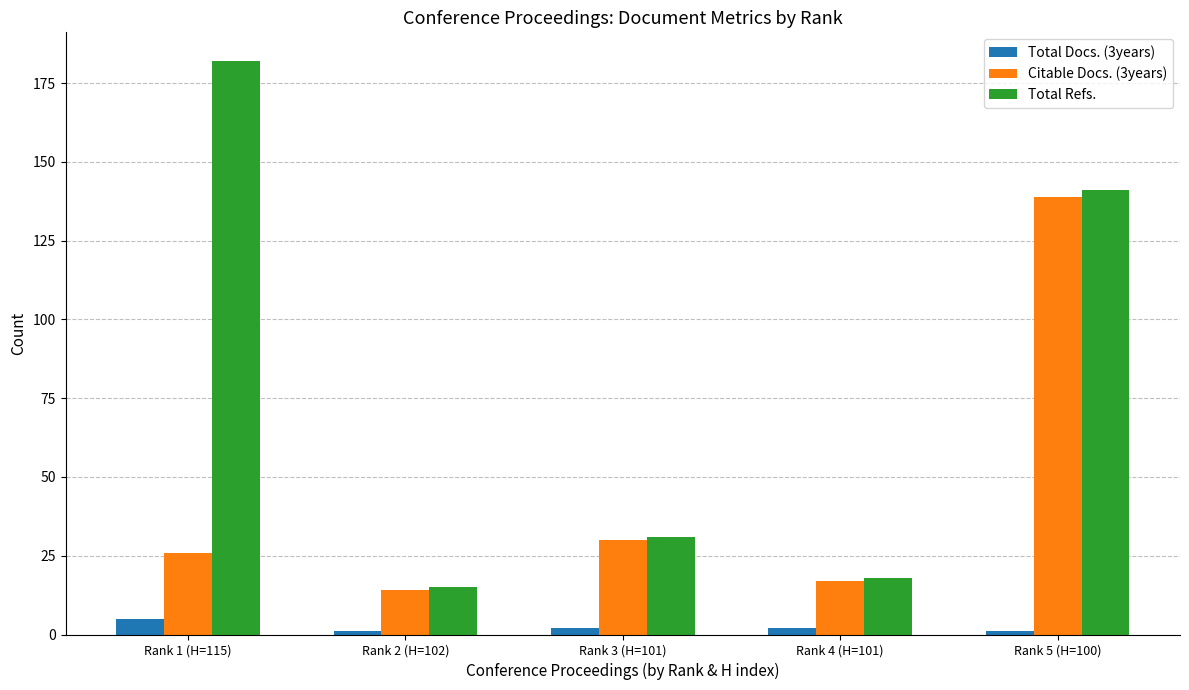

What is the smallest value displayed?

1